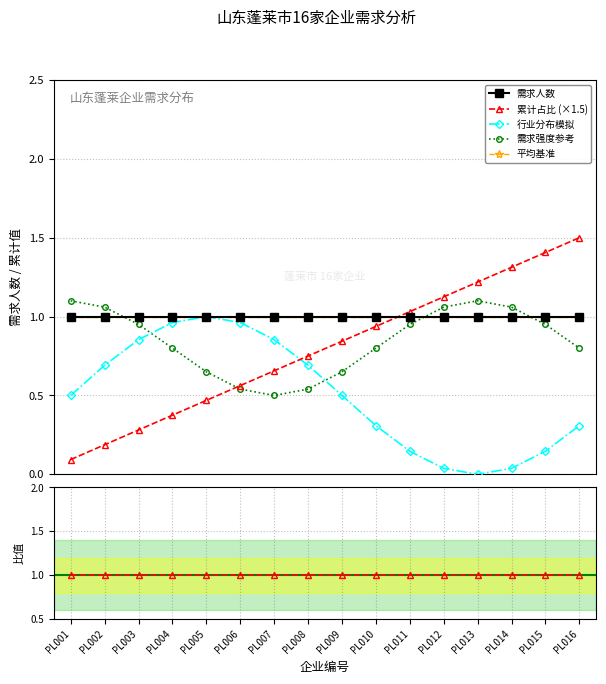

Count the number of data series in this chart.

6